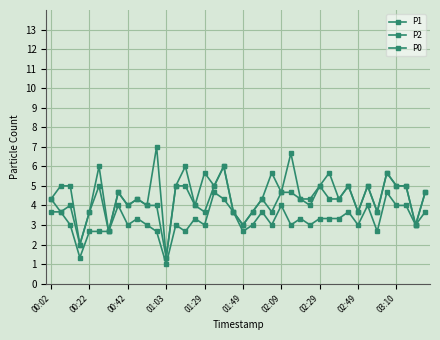

At which category does P1 reach its first local peak?

01:49